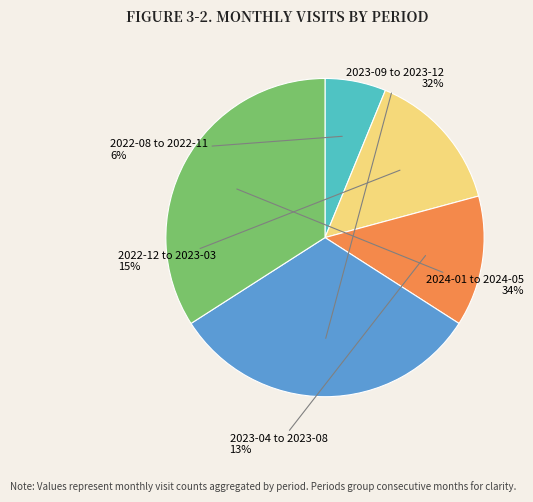

Combined, do 2022-12 to 2023-03 and 2022-08 to 2022-11 account for over 50%?

No